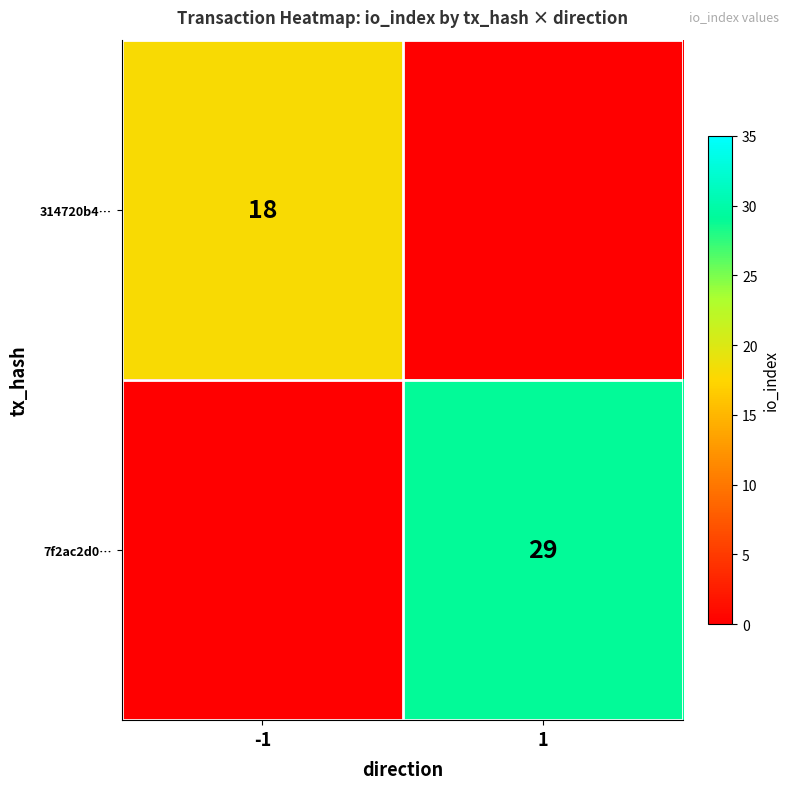

Which label corresponds to the smallest value in the chart?

1